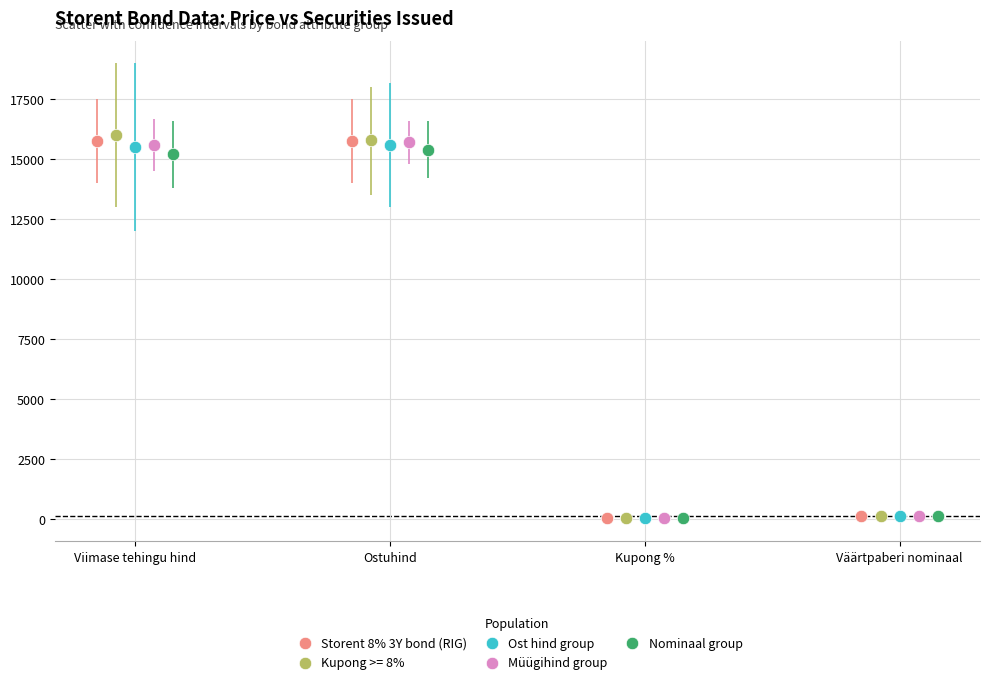

Which series has the widest spread of Y values?

Kupong >= 8%